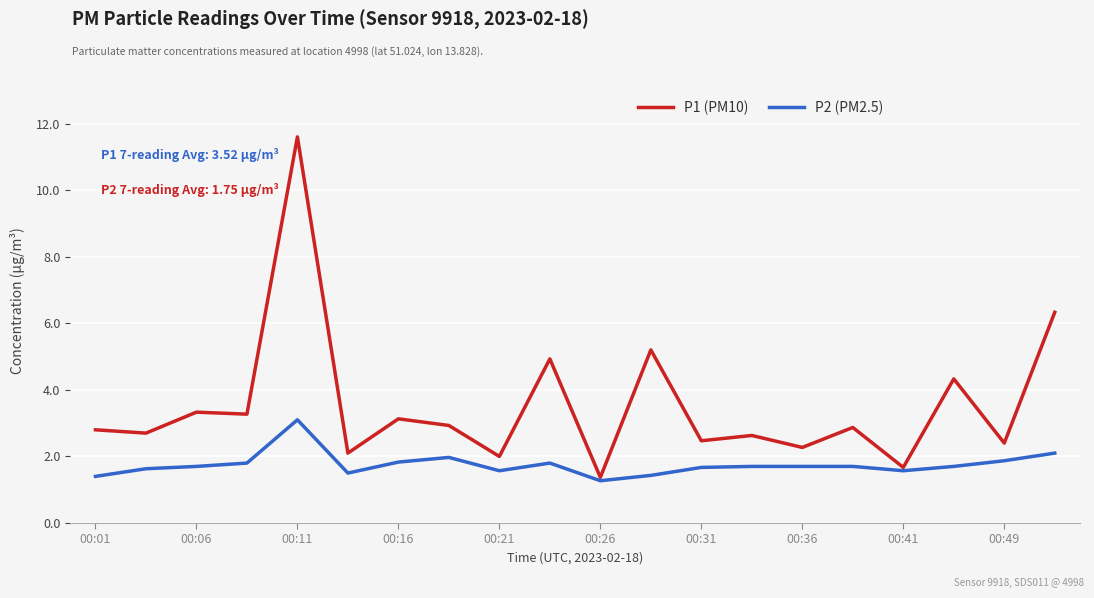

Which series has the largest range (max minus min)?

P1 (PM10)